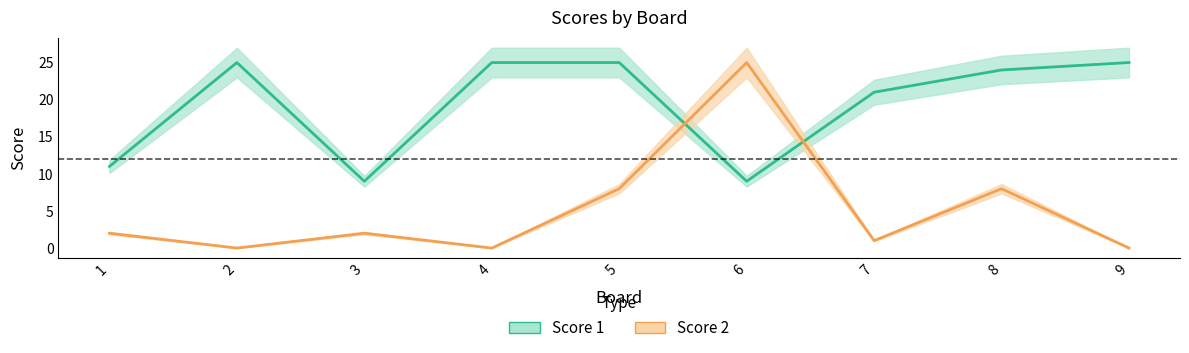

What is the approximate value of Score 1 at 1?

11